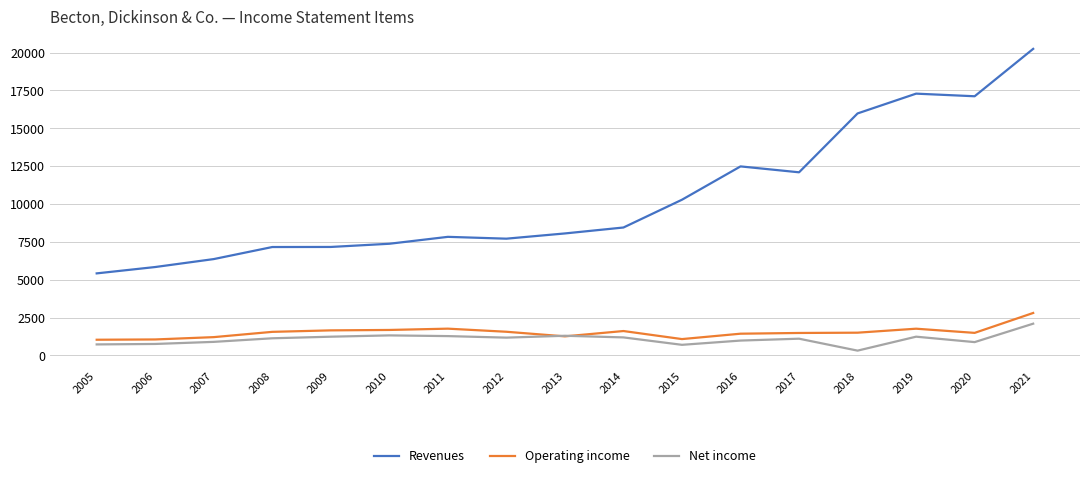

True or false: Net income and Revenues intersect in this chart.

False